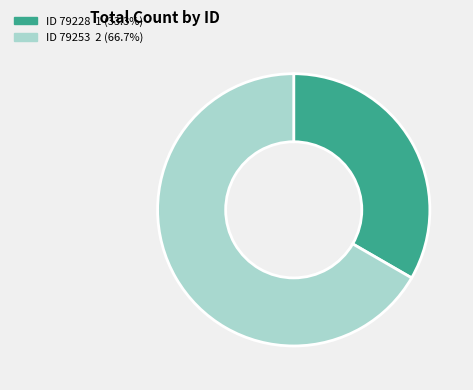

Does any single category account for the majority?

Yes